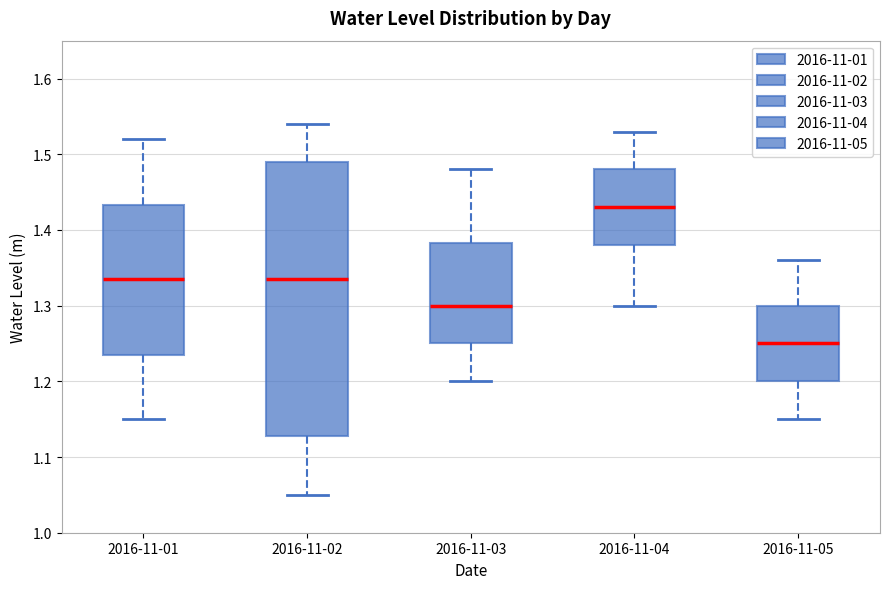

Reading left to right, read every box against the y-axis: the position of its median line, the range the box covers, and the ends of its whiskers. The values are not printed on the chart, so give them approximately, as read against the axis.

2016-11-01: median 1.34, box 1.24 to 1.43, whiskers 1.15 to 1.52
2016-11-02: median 1.34, box 1.13 to 1.49, whiskers 1.05 to 1.54
2016-11-03: median 1.30, box 1.25 to 1.38, whiskers 1.20 to 1.48
2016-11-04: median 1.43, box 1.38 to 1.48, whiskers 1.30 to 1.53
2016-11-05: median 1.25, box 1.20 to 1.30, whiskers 1.15 to 1.36